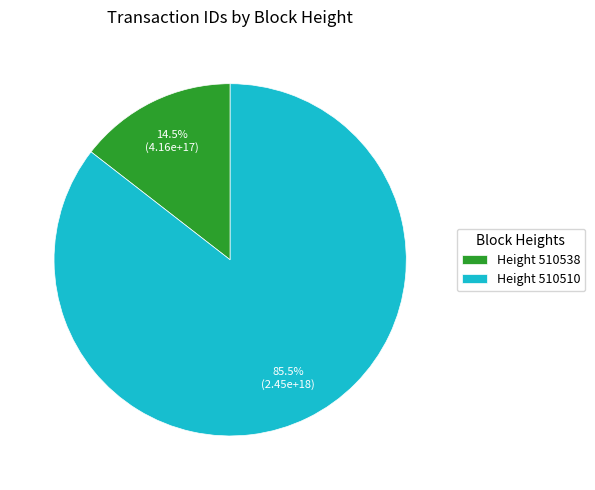

What is the ratio of the value at Height 510510 to the value at Height 510538?

5.9